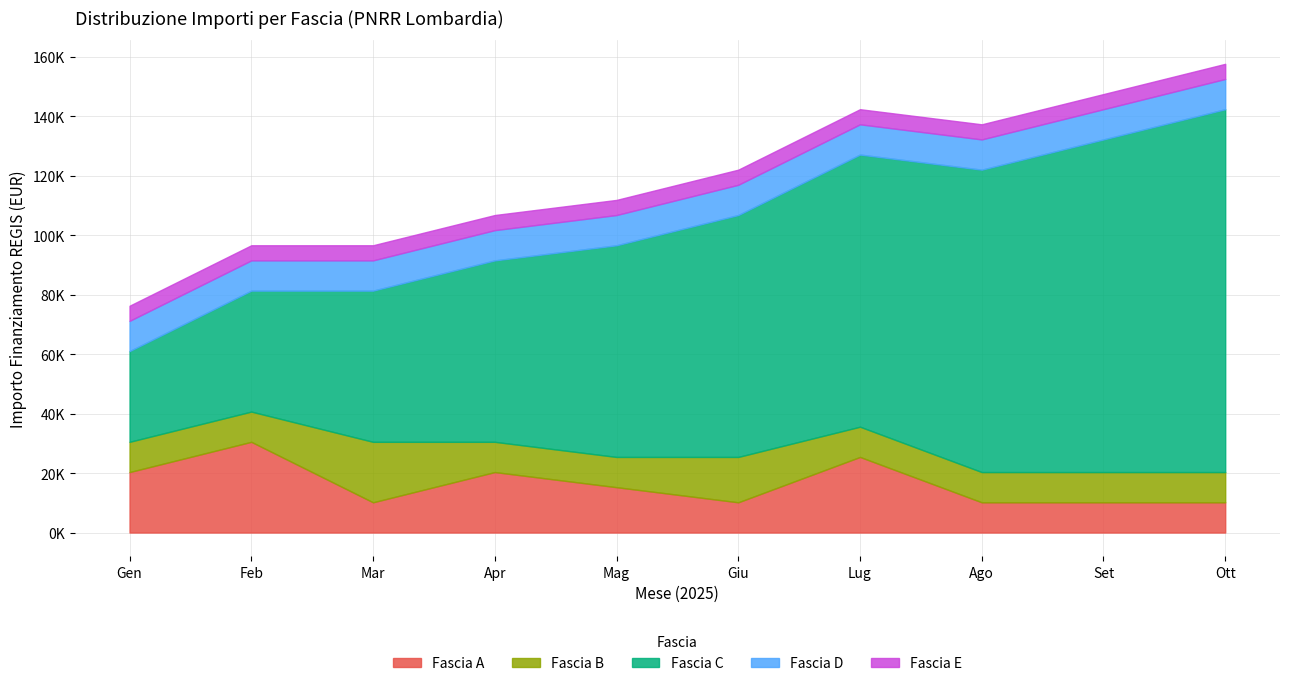

Does the chart have visible grid lines?

Yes